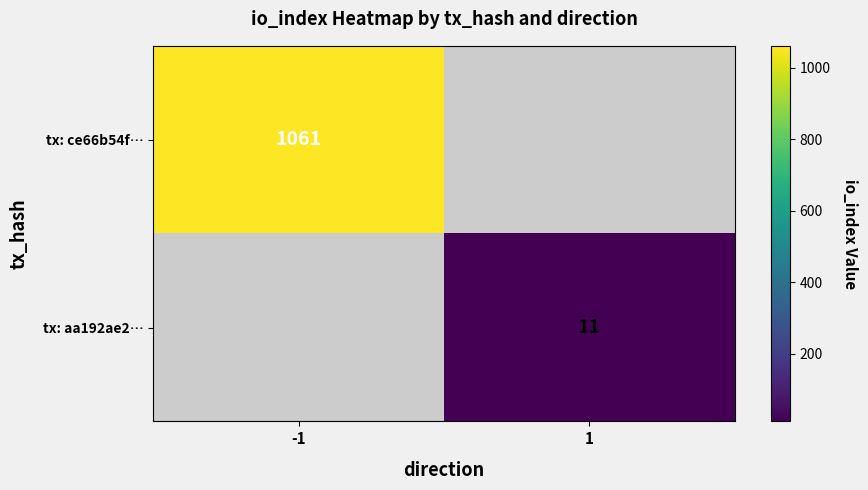

How many distinct data groups are displayed?

2